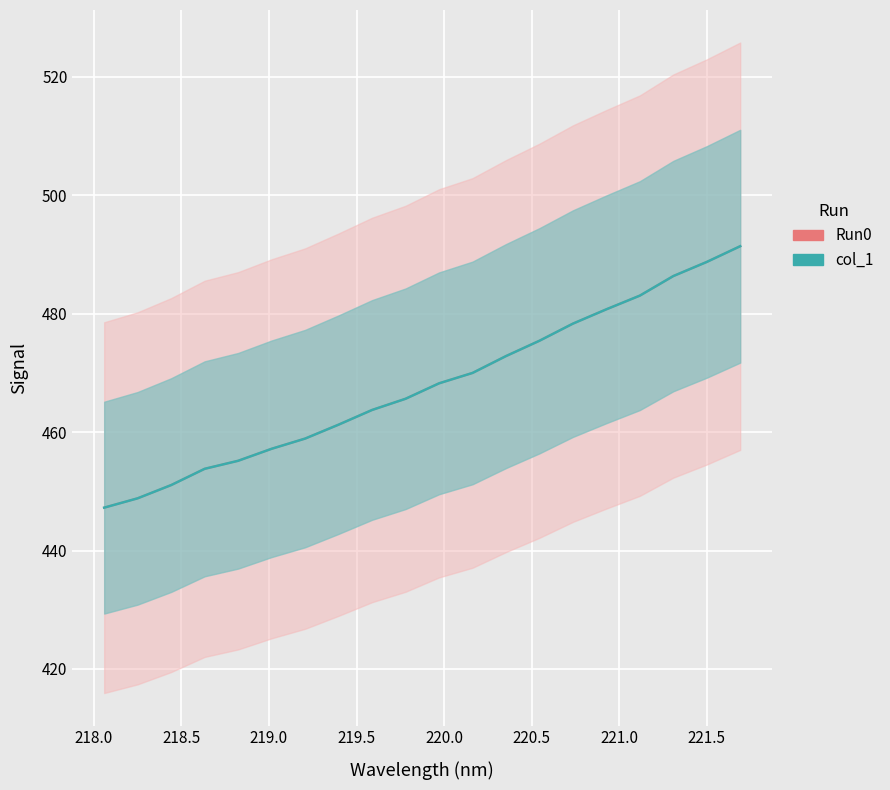

True or false: Run0 and col_1 intersect in this chart.

False